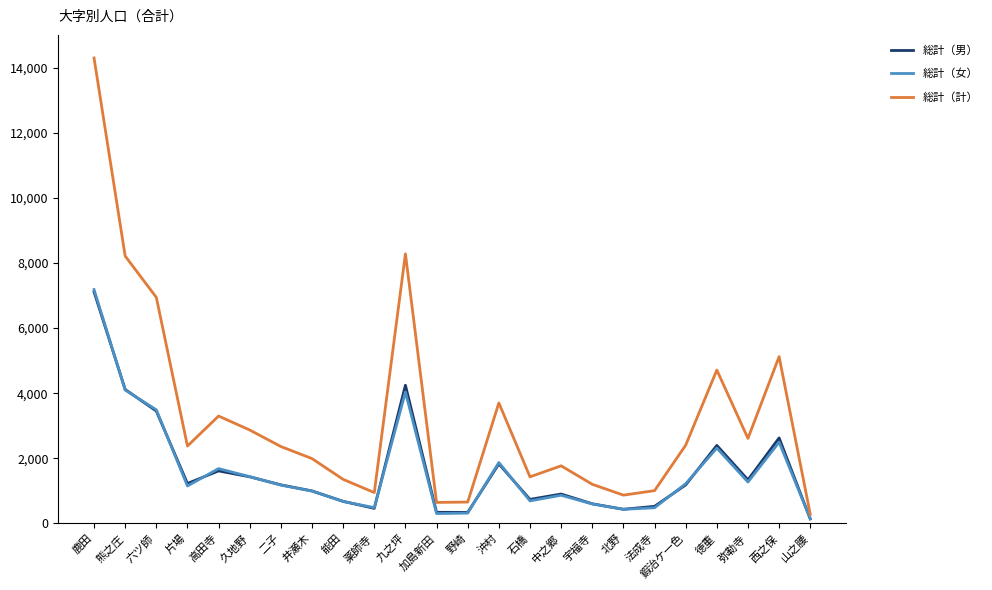

Count the number of categories in the chart.

24